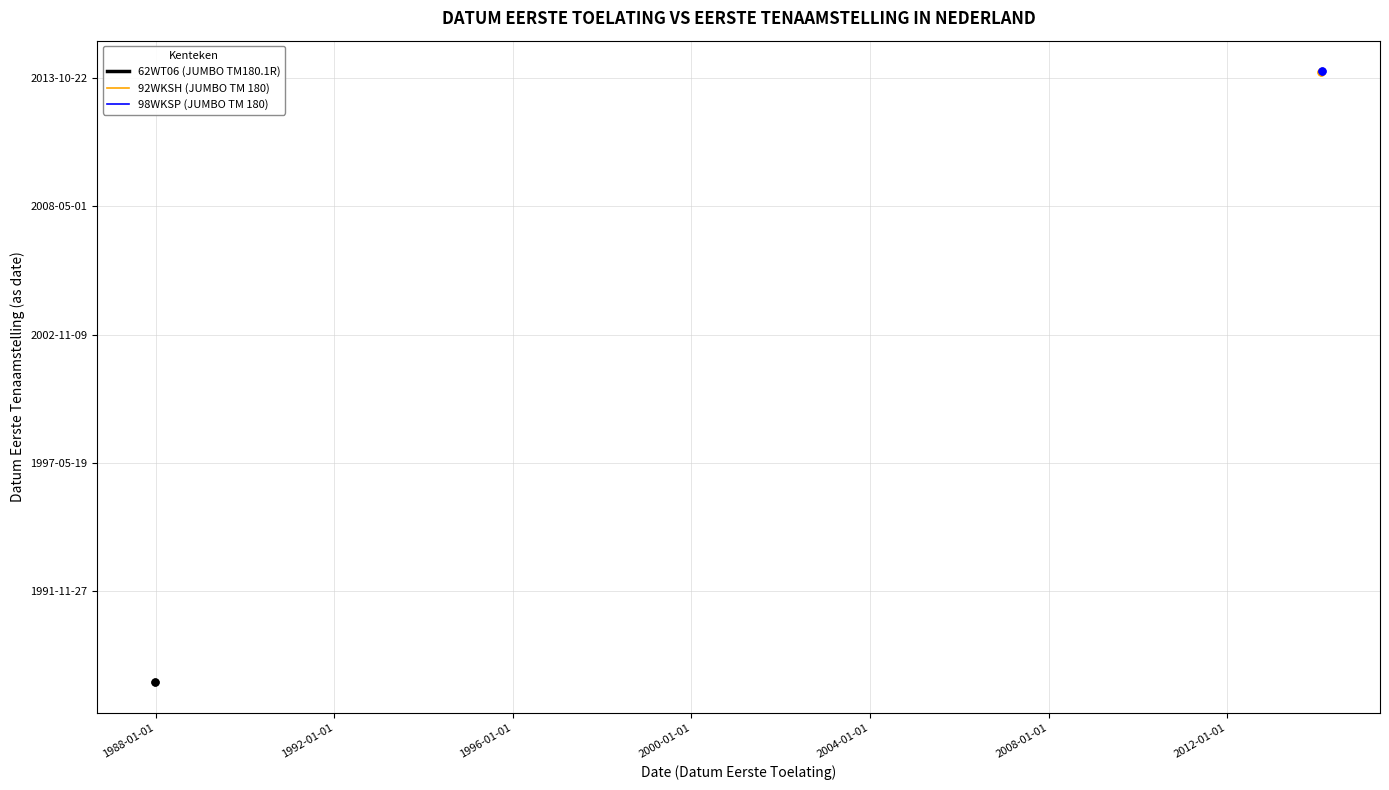

Rank the series by their maximum value, from lowest to highest.

62WT06 (JUMBO TM180.1R), 92WKSH (JUMBO TM 180), 98WKSP (JUMBO TM 180)